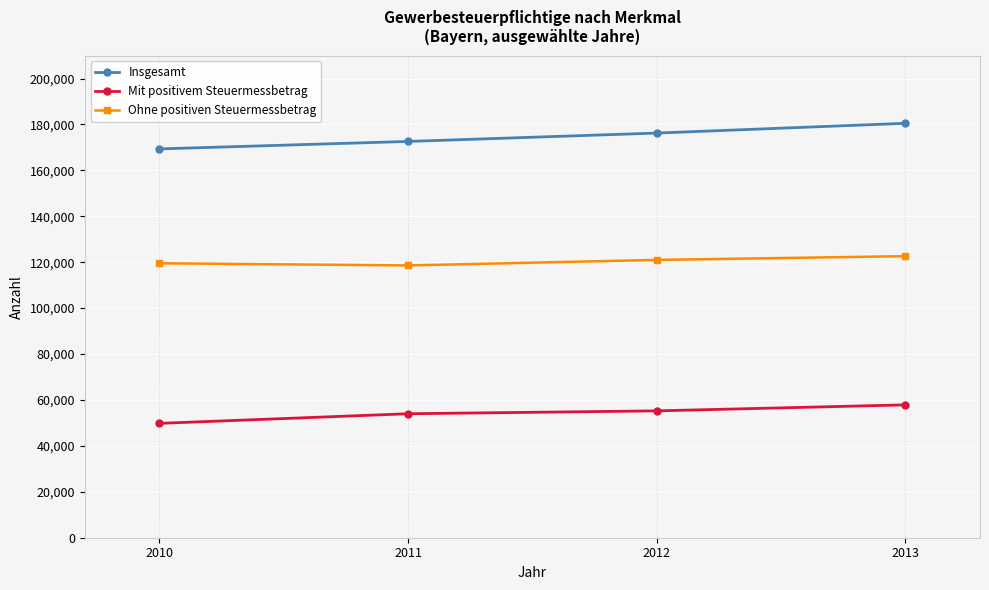

What is the difference between the highest and lowest values at 2013?

122630